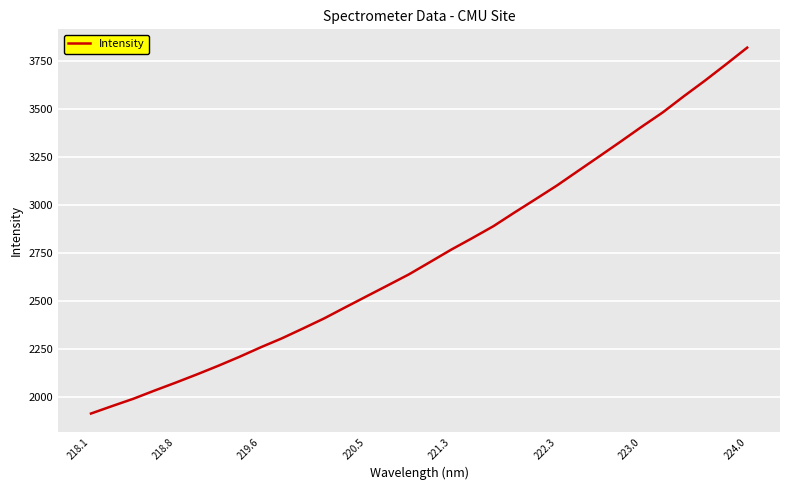

What is the difference between the maximum and minimum values?

1903.6